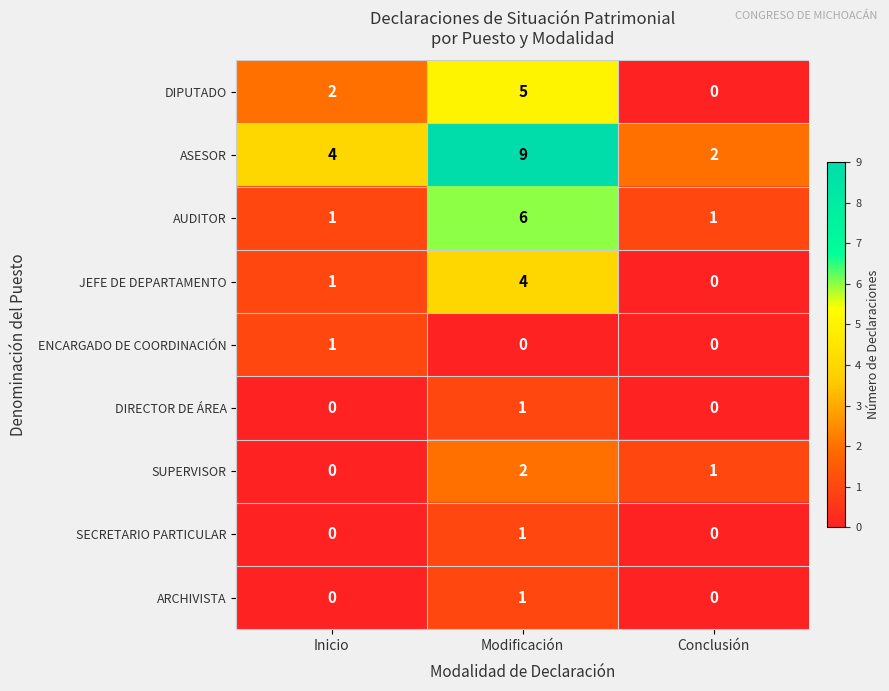

Which series has the largest range (max minus min)?

ASESOR